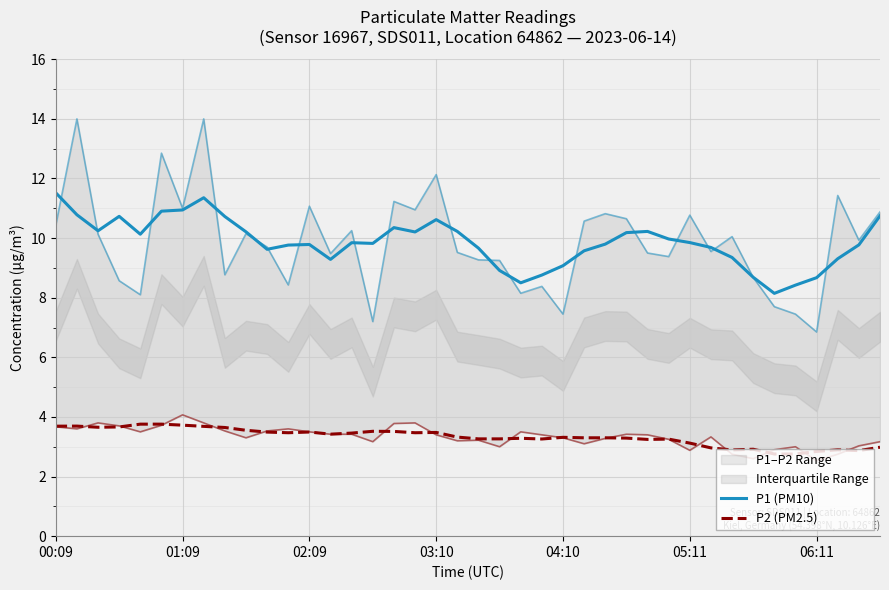

Where is P2 (PM2.5) nearest to the value 3?

39